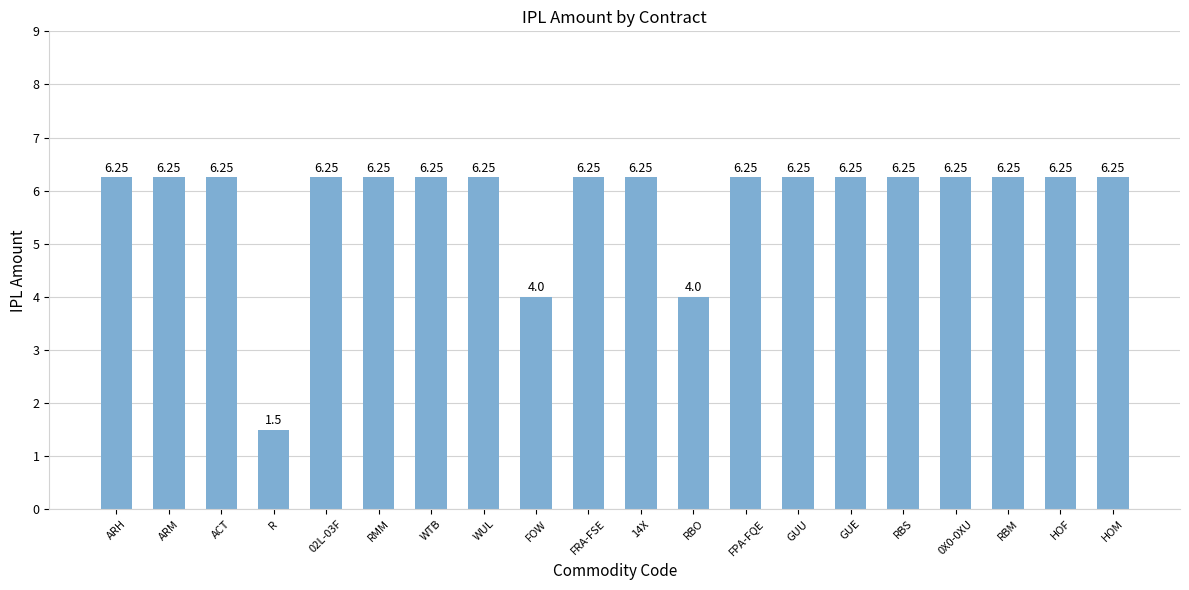

How many values exceed 6?

17